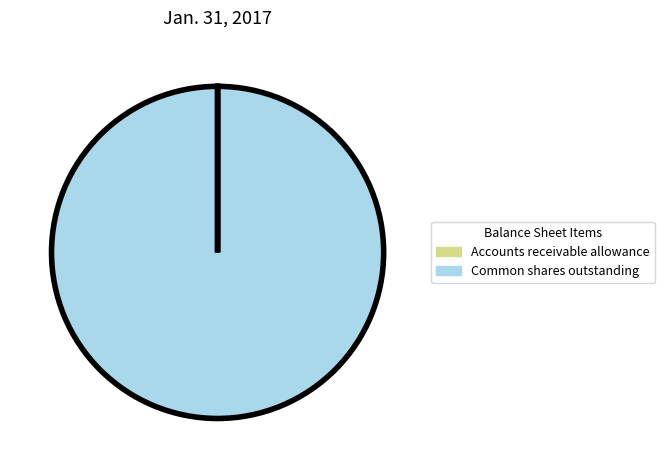

True or false: Common shares outstanding accounts for 100% of the total.

True